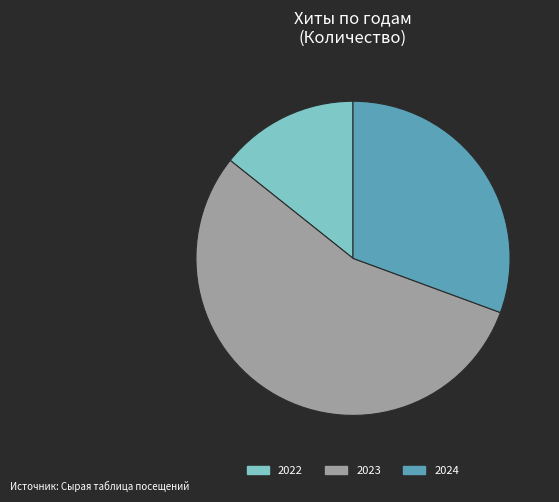

What is the largest slice in the pie chart?

2023